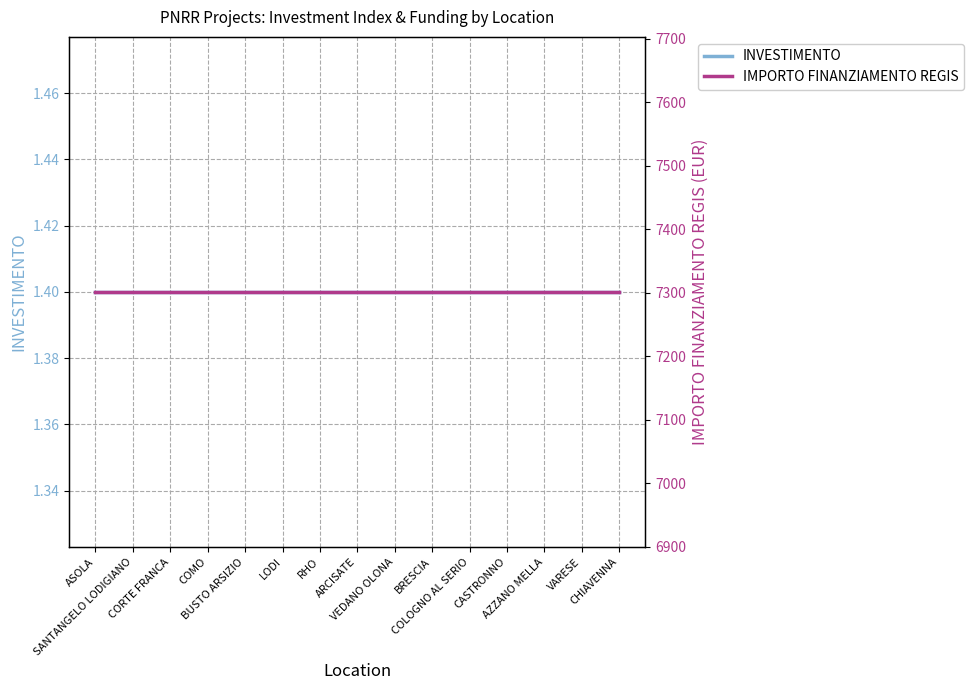

Rank the series at VEDANO OLONA from highest to lowest value.

IMPORTO FINANZIAMENTO REGIS, INVESTIMENTO